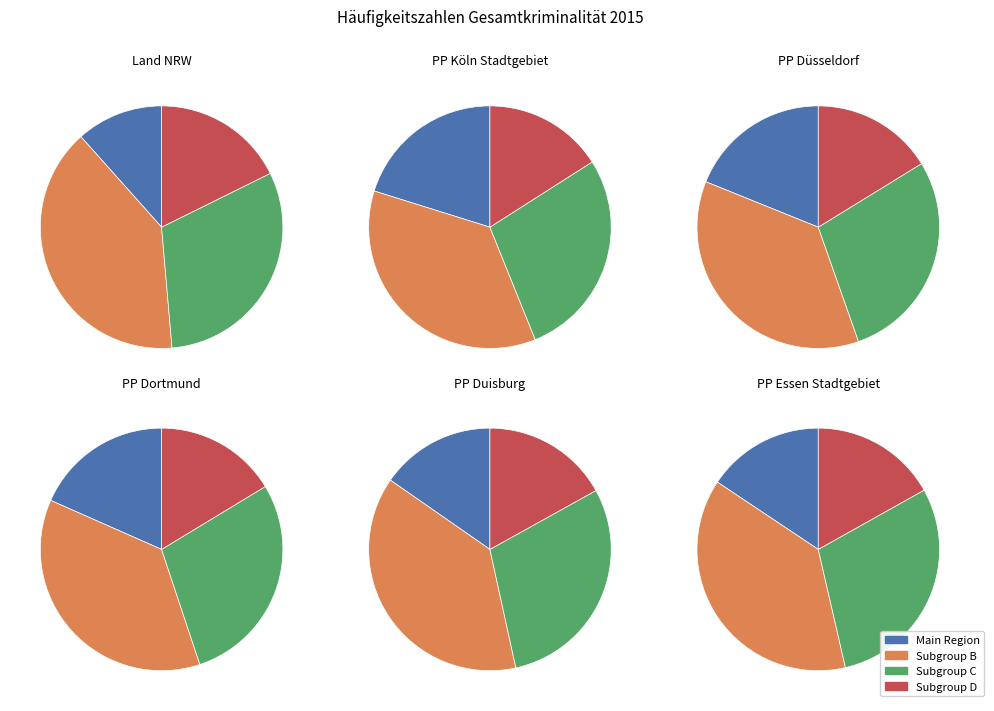

The PP Köln Stadtgebiet slice represents 20% of the pie. True or false?

True